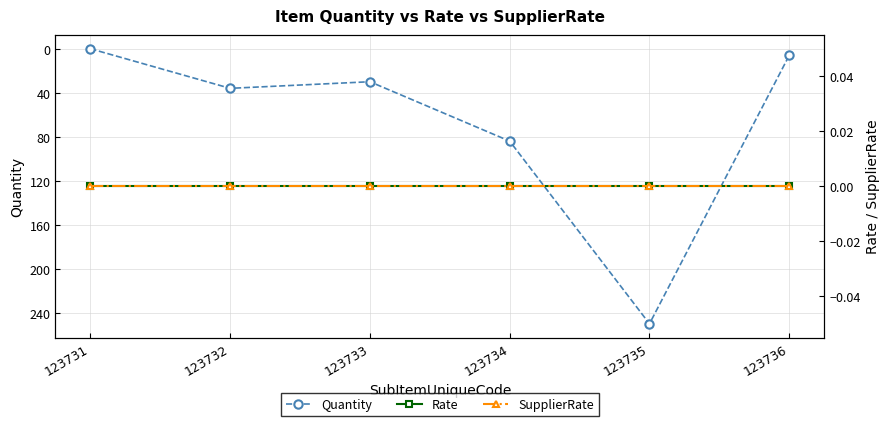

Count the number of categories in the chart.

6